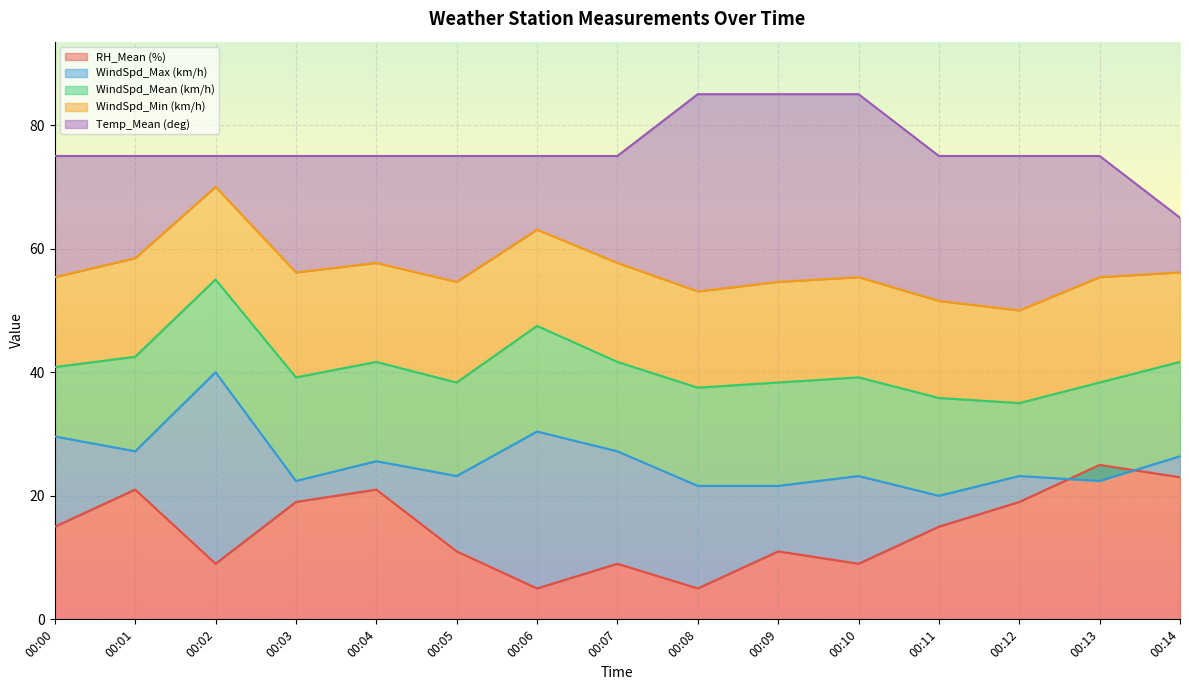

Is it true that Temp_Mean (deg) equals 31.0 at 00:02?

False